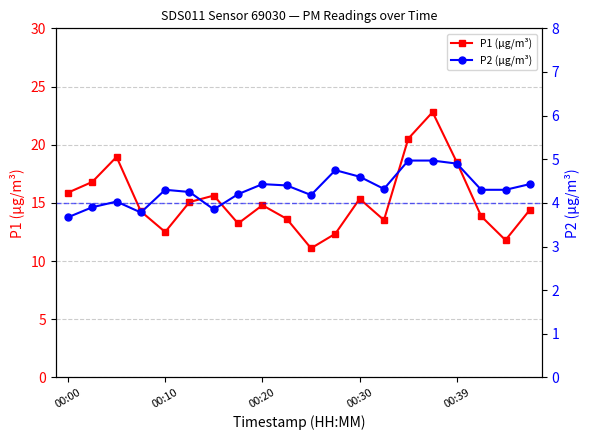

What is the lowest value of the P1 (µg/m³) series?

11.1